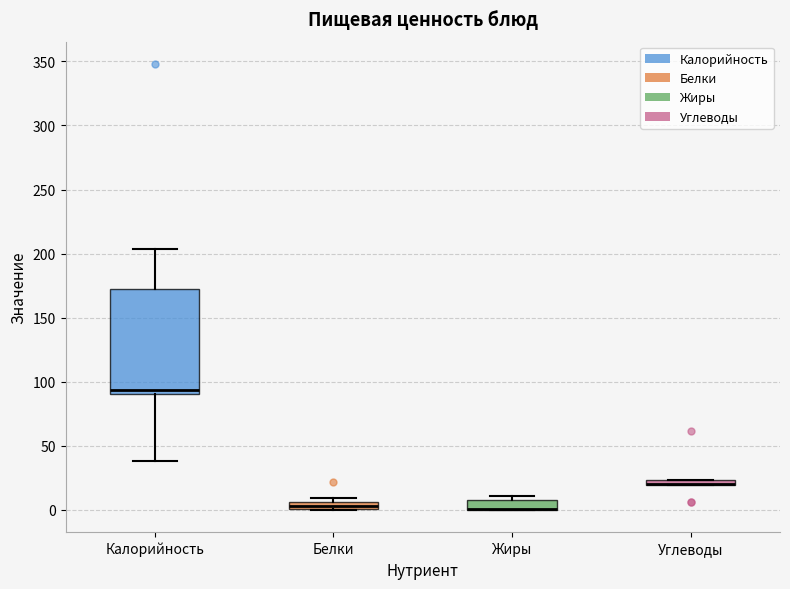

Which box is the tallest, from its lower edge to its upper edge?

Калорийность